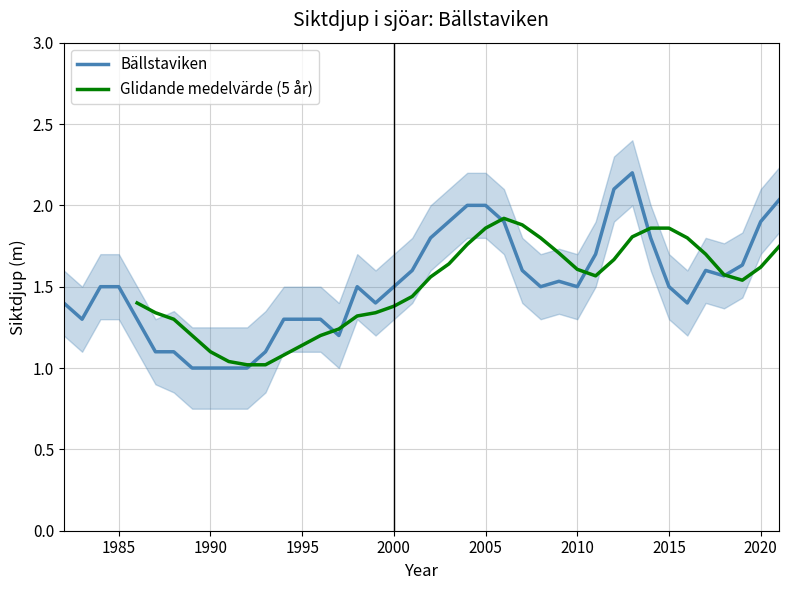

At which label is Bällstaviken_upper closest to 1?

1989